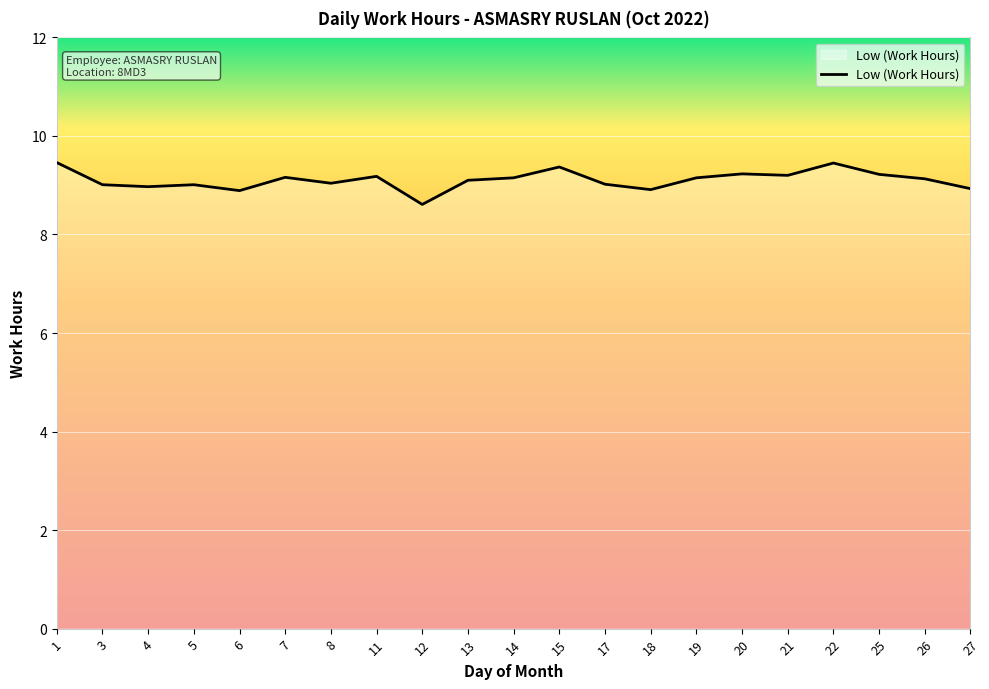

Which category has the lowest value across all series?

12